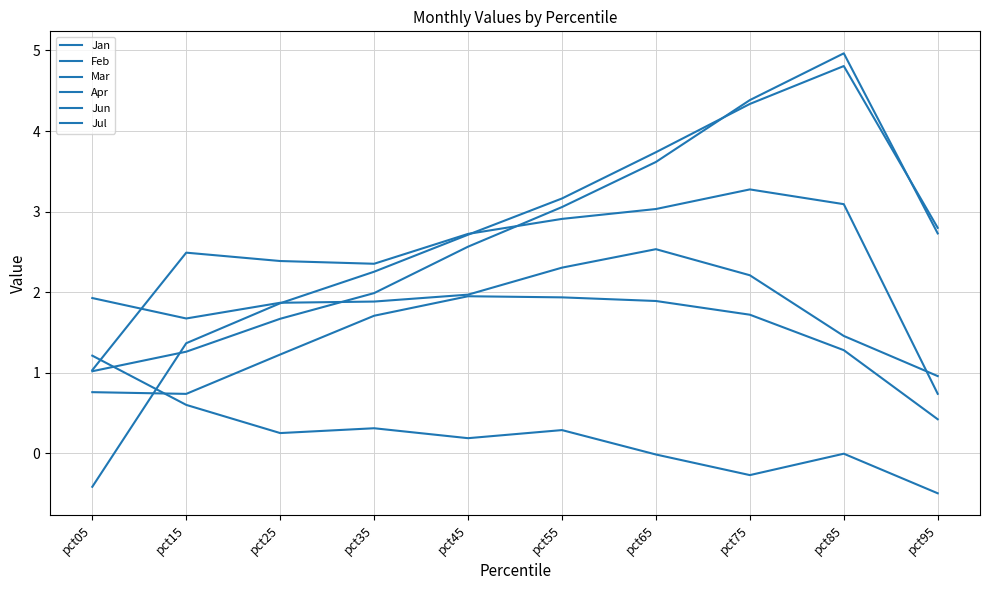

Which has a higher value, pct85 or pct55?

pct85